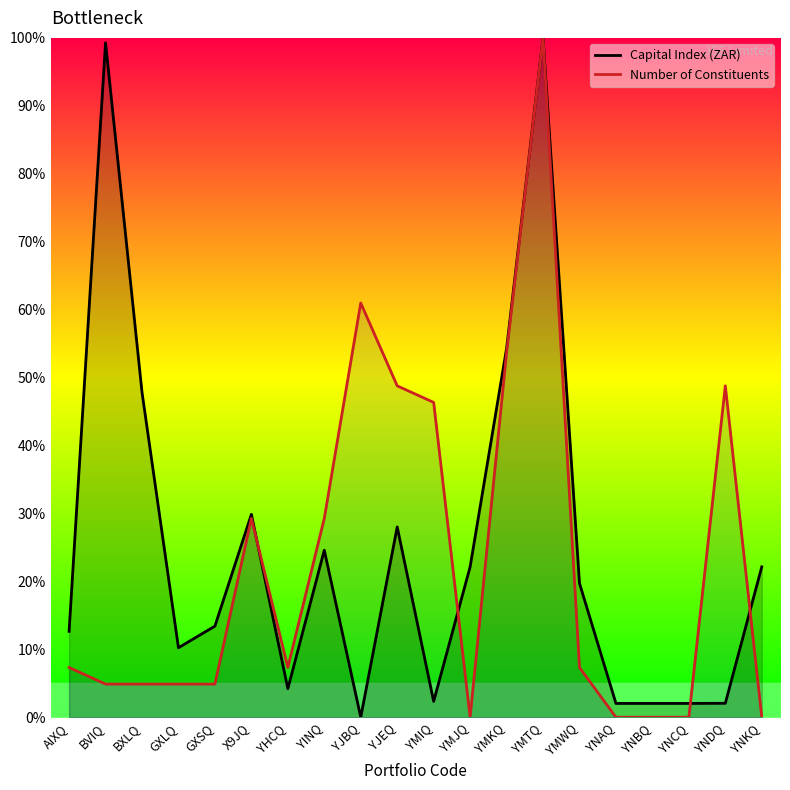

Which series changed the most between BXLQ and YHCQ?

Capital Index (ZAR)